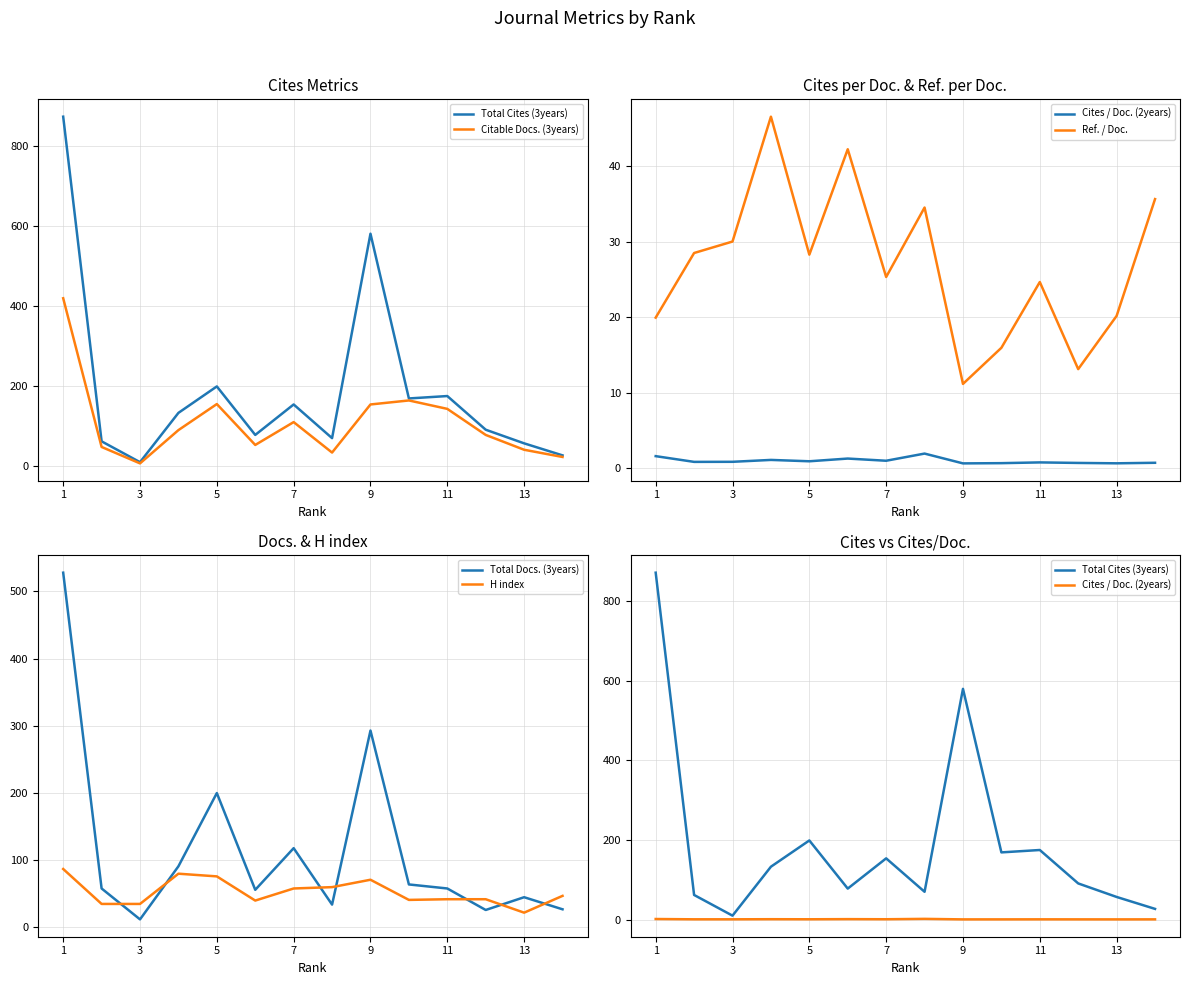

The Total Docs. (3years) series shows 78 at 13. True or false?

False